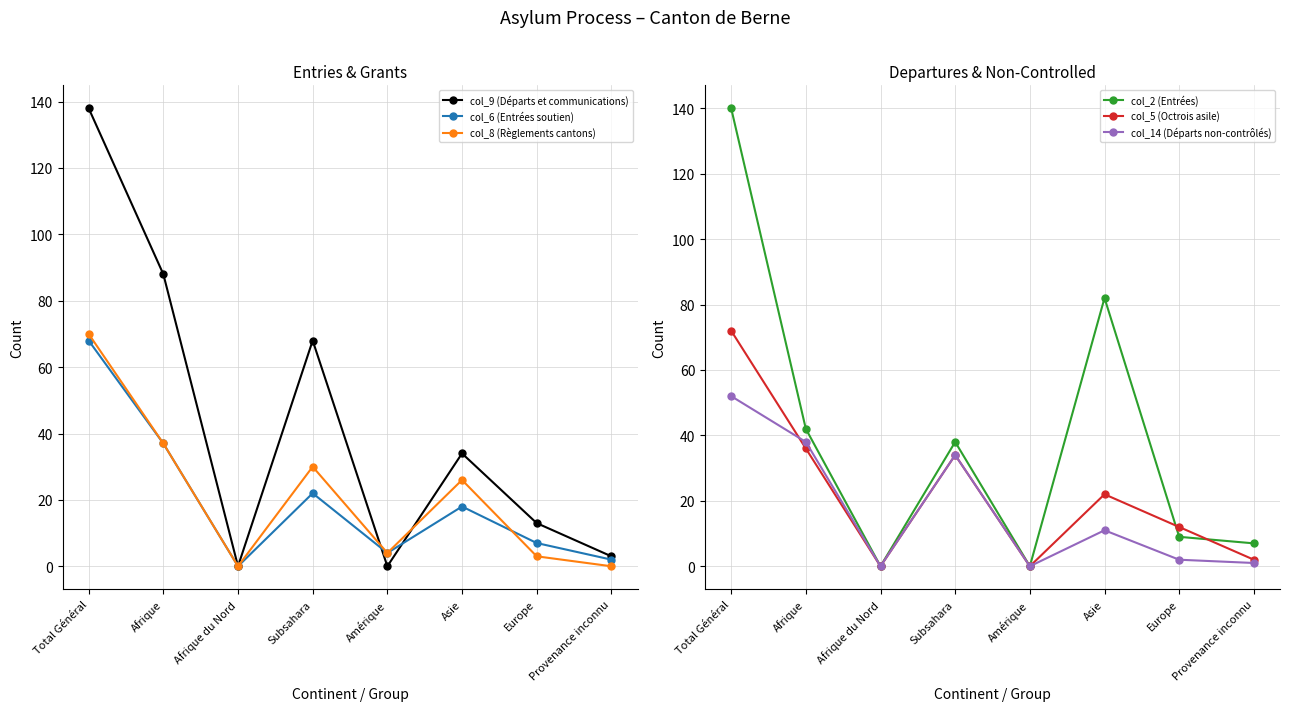

Where is col_2 (Entrées) nearest to the value 70?

Asie